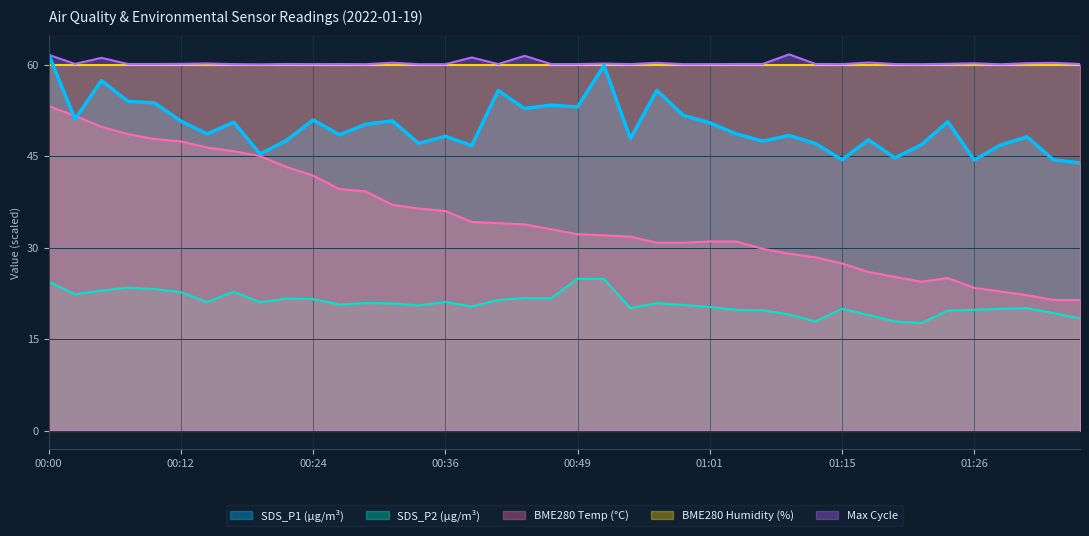

The BME280_temperature series shows 32.0 at 01:33. True or false?

False